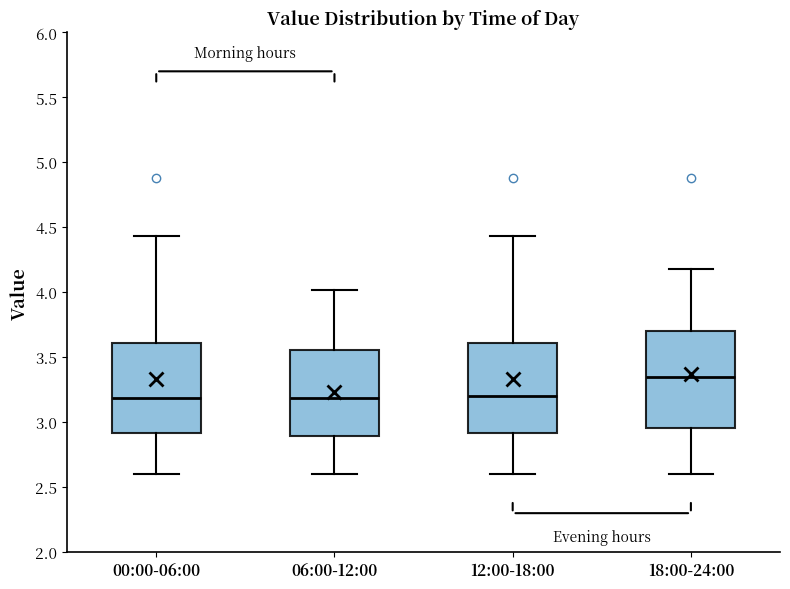

Where is the lower edge of the box for 06:00-12:00 on the y-axis? The values are not printed on the chart, so give them approximately, as read against the axis.

2.90